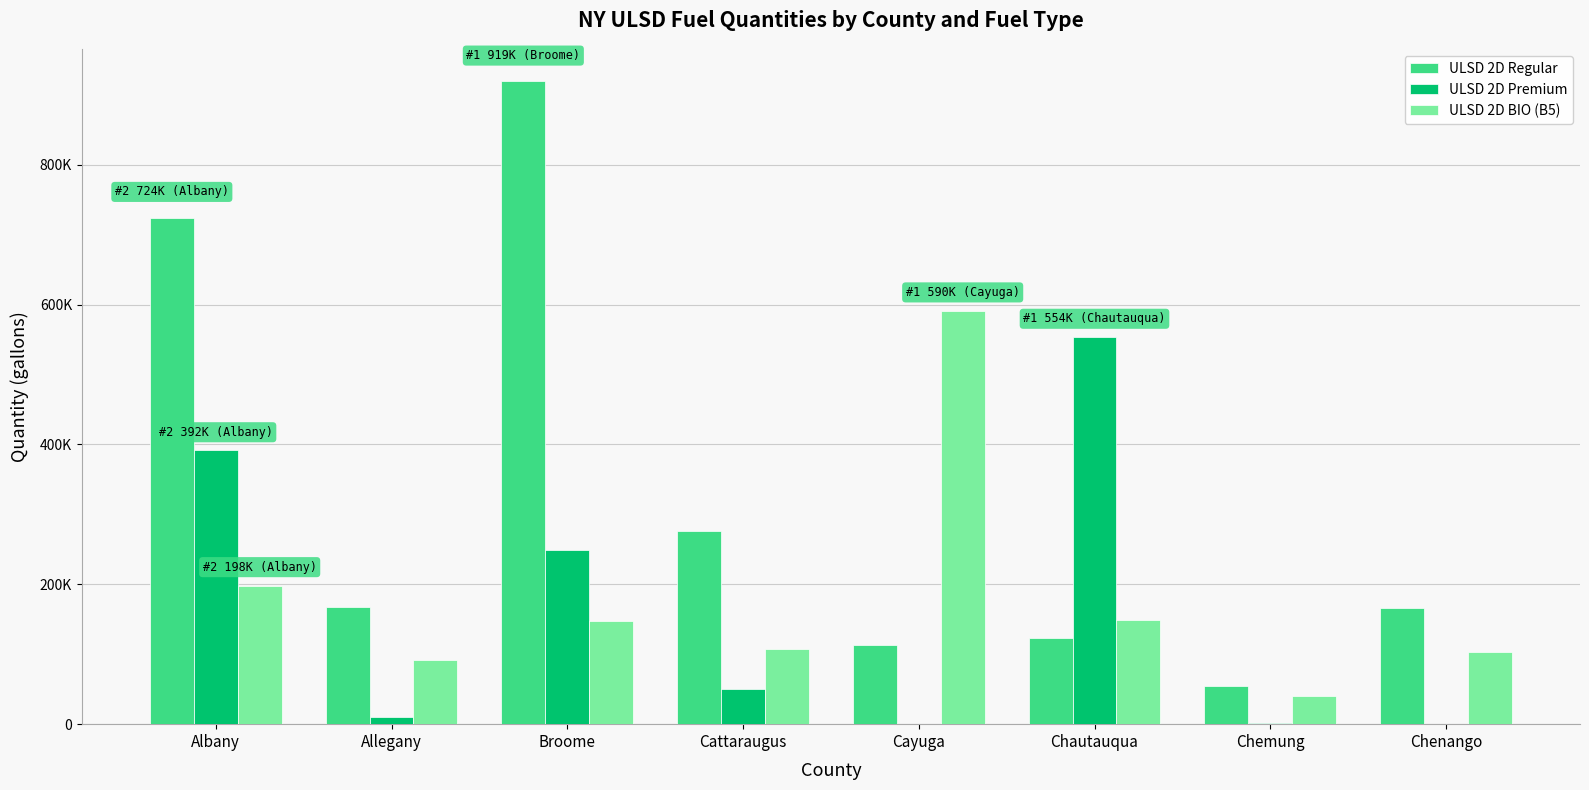

Does the chart contain stacked bars?

No